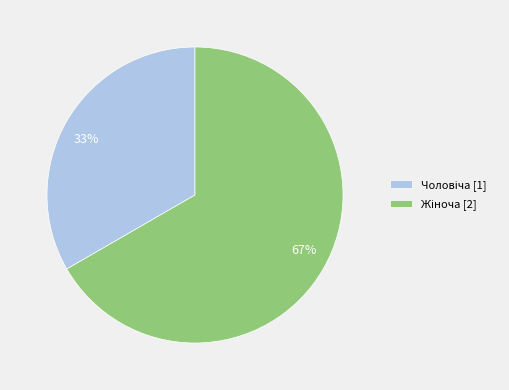

Is there a majority slice in this chart?

Yes